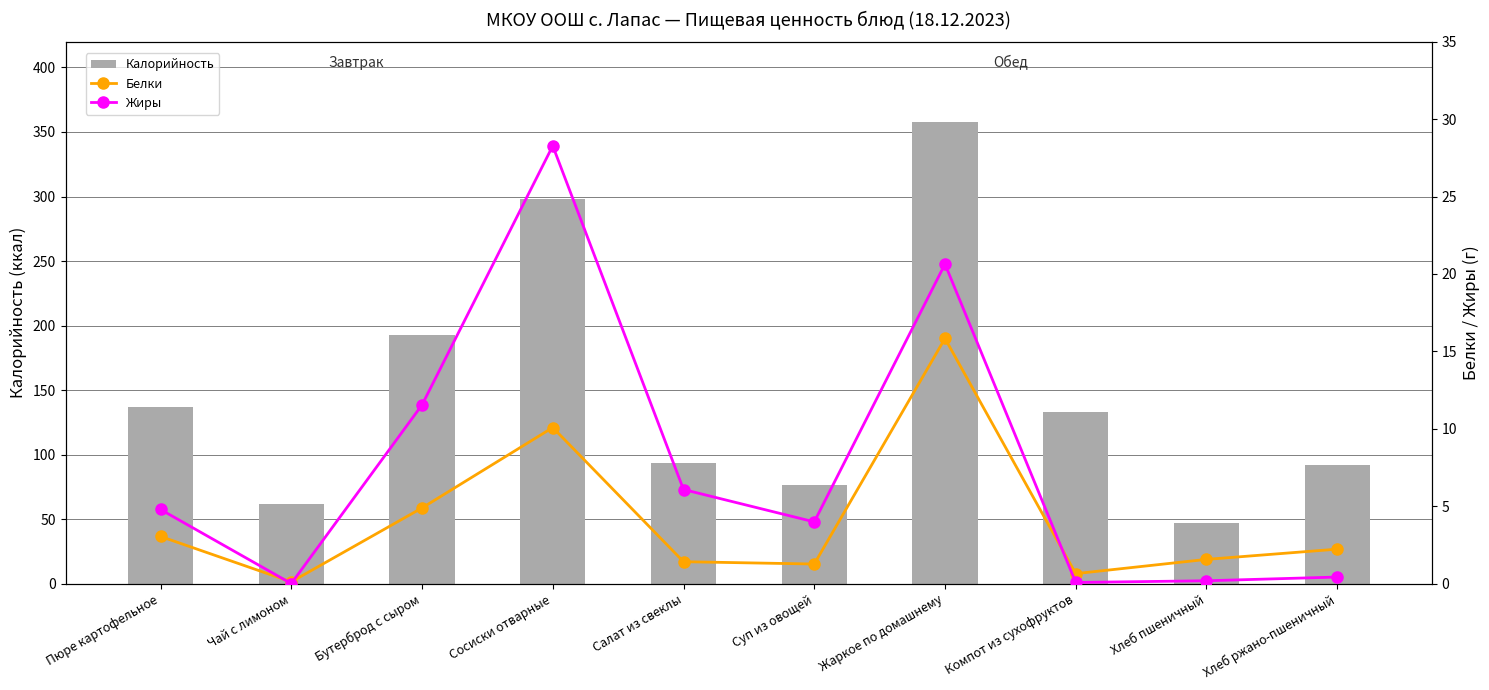

What is the maximum value for Жиры?

28.3